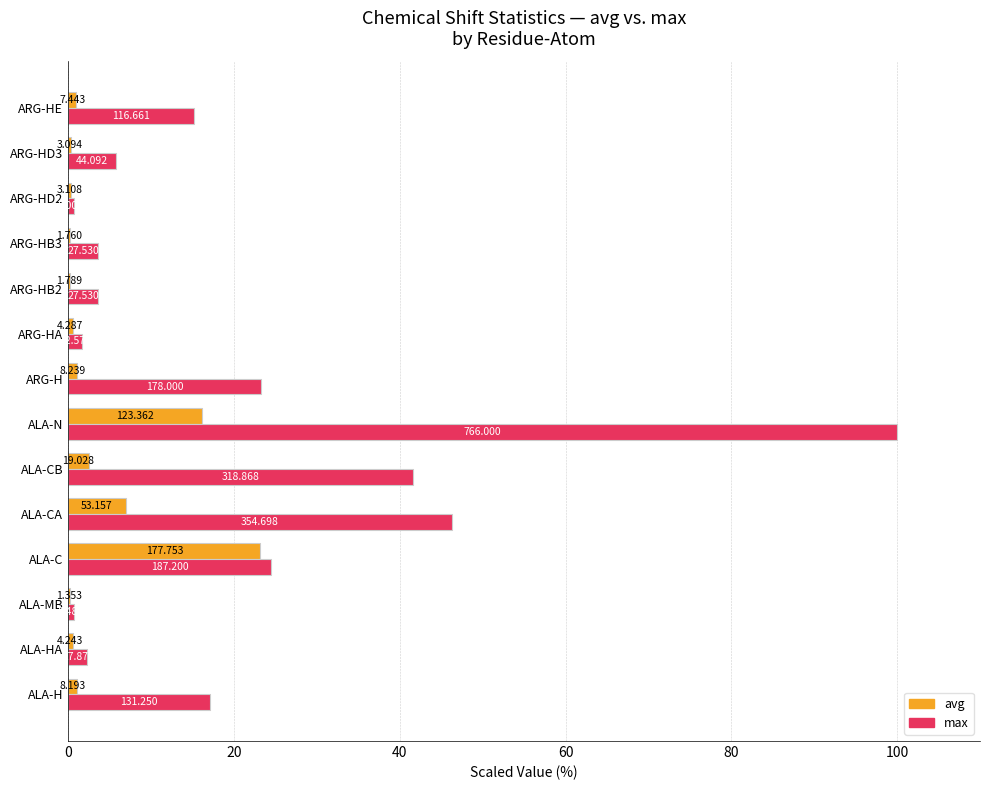

What is the difference between the maximum and minimum values in the max series?

99.3